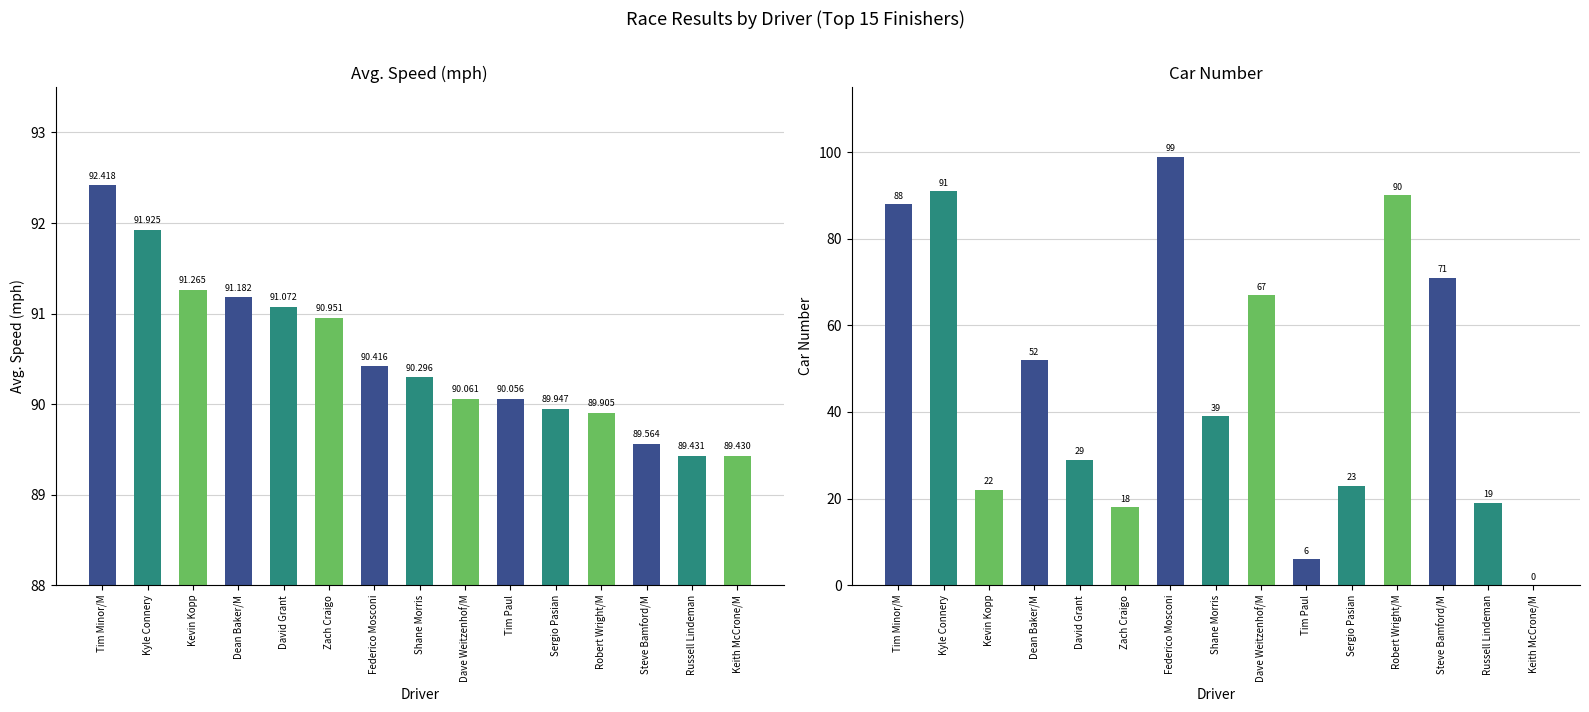

Which series has the widest spread of values?

Car No.